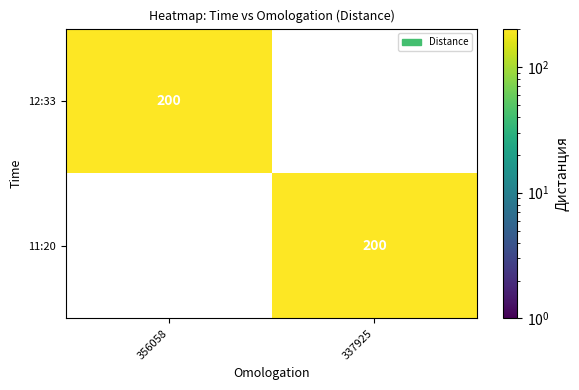

Which category has the highest value across all series?

356058